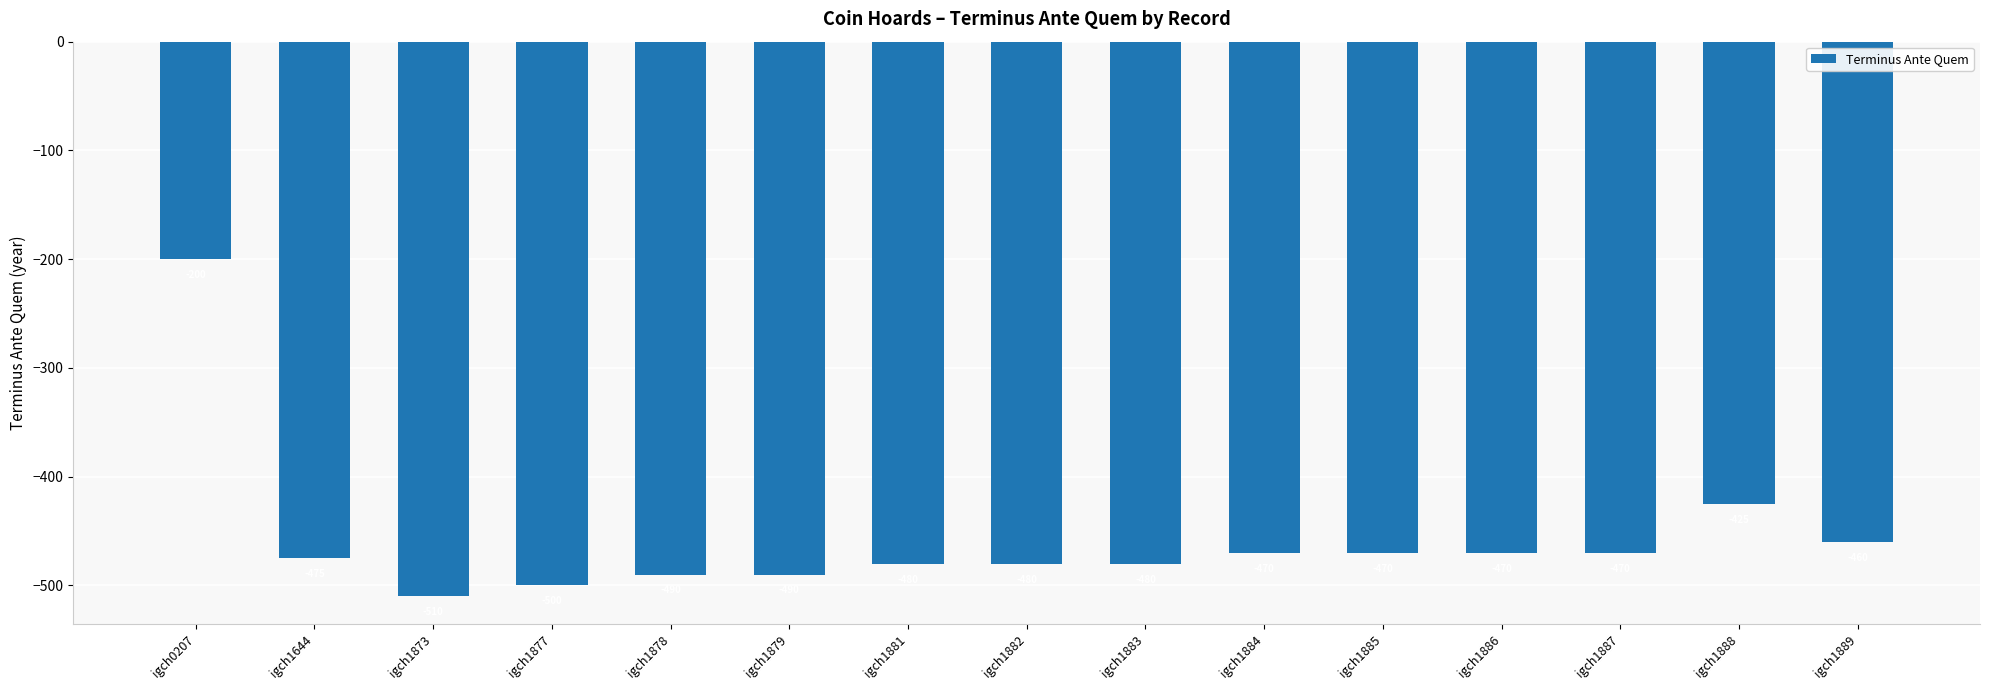

At which label is the value closest to -355?

igch1888